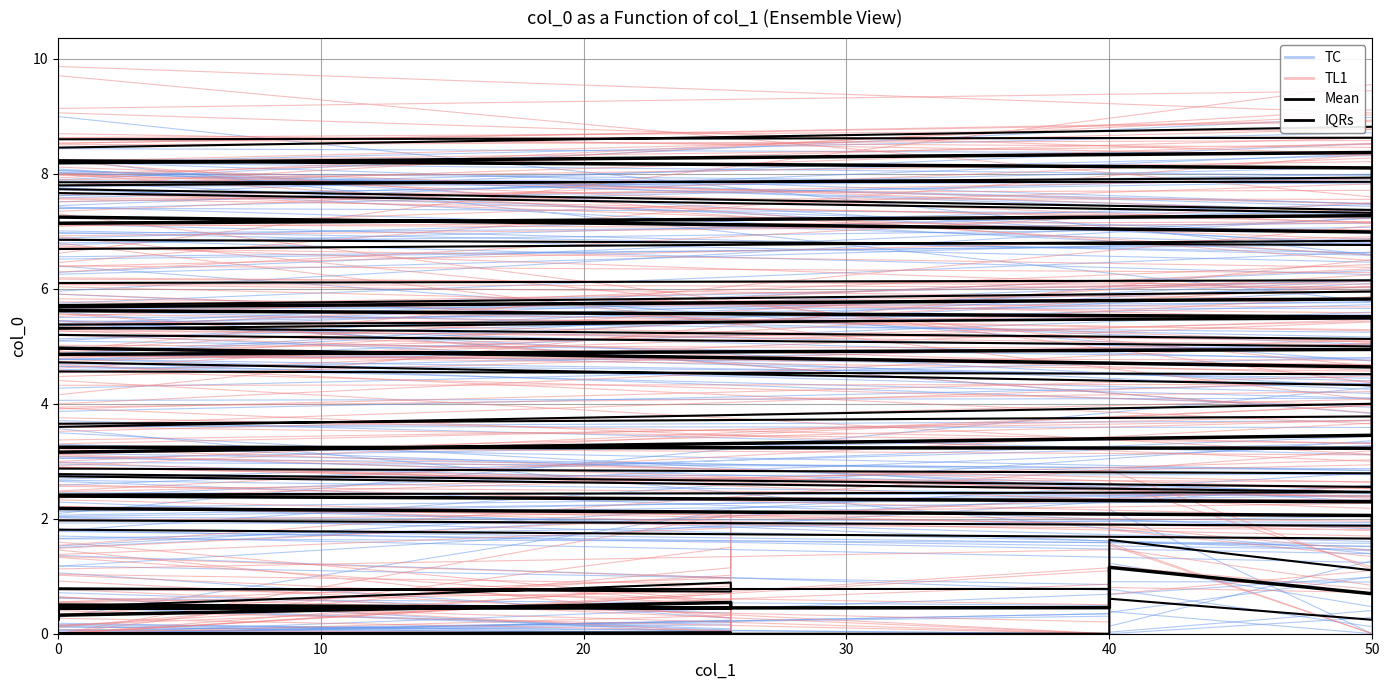

True or false: IQRs has a value of 5.4 at 50.

False